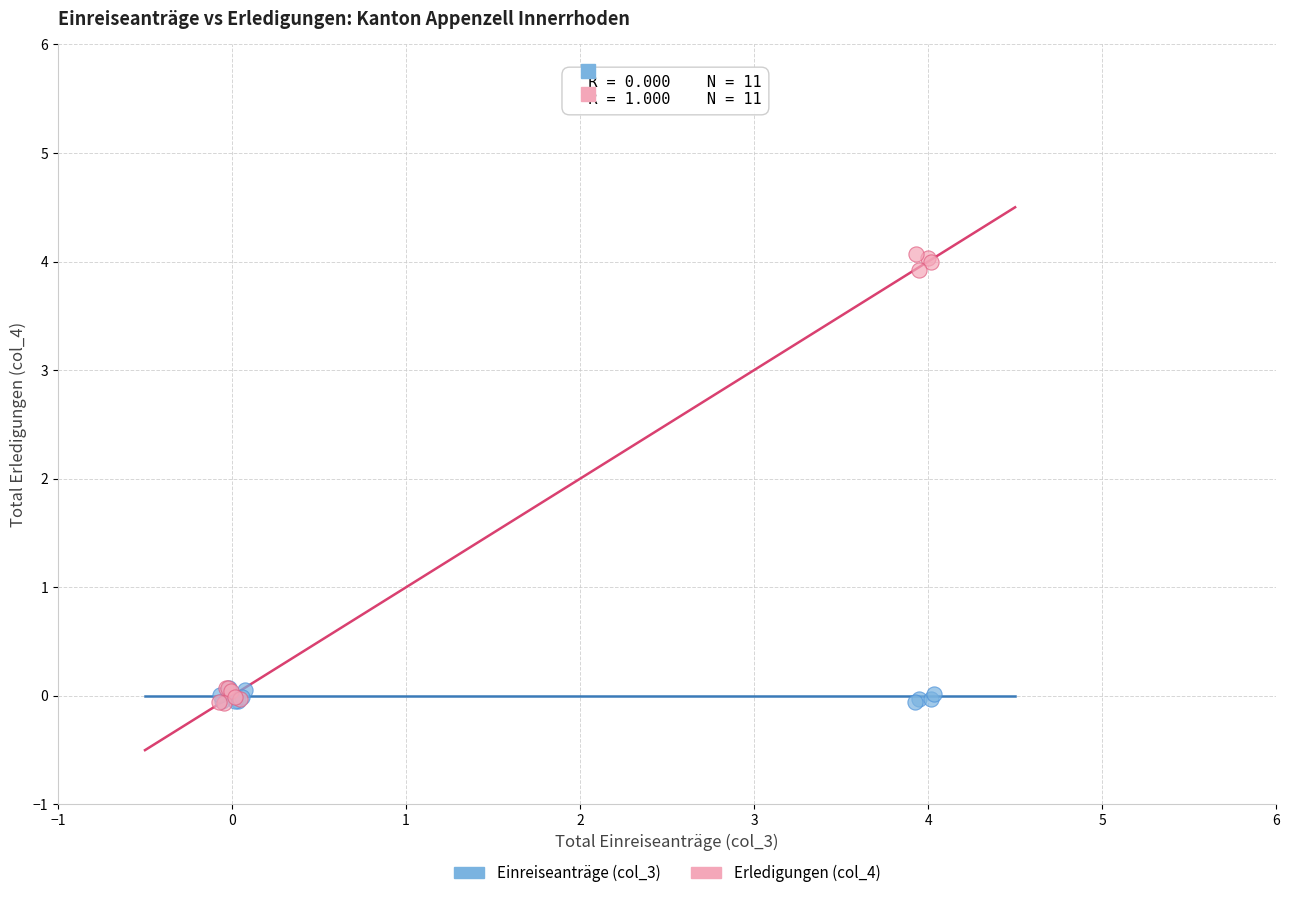

Which series has the widest spread of Y values?

Erledigungen (col_4)